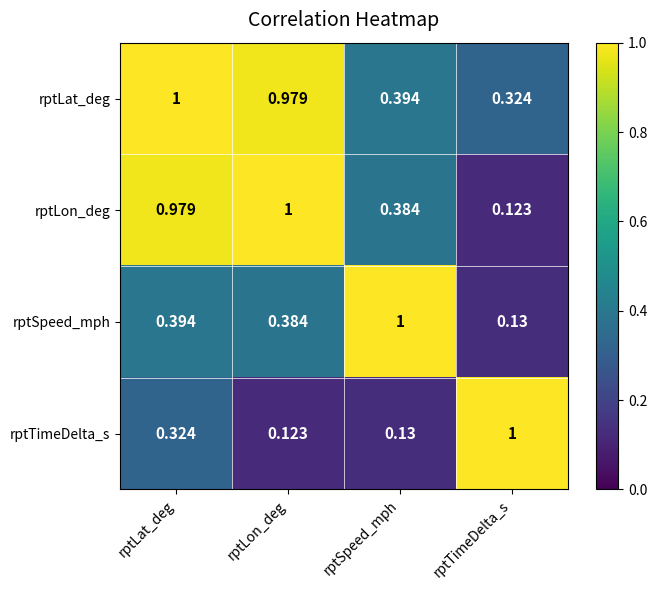

What is the total value across all series at rptLon_deg?

2.5